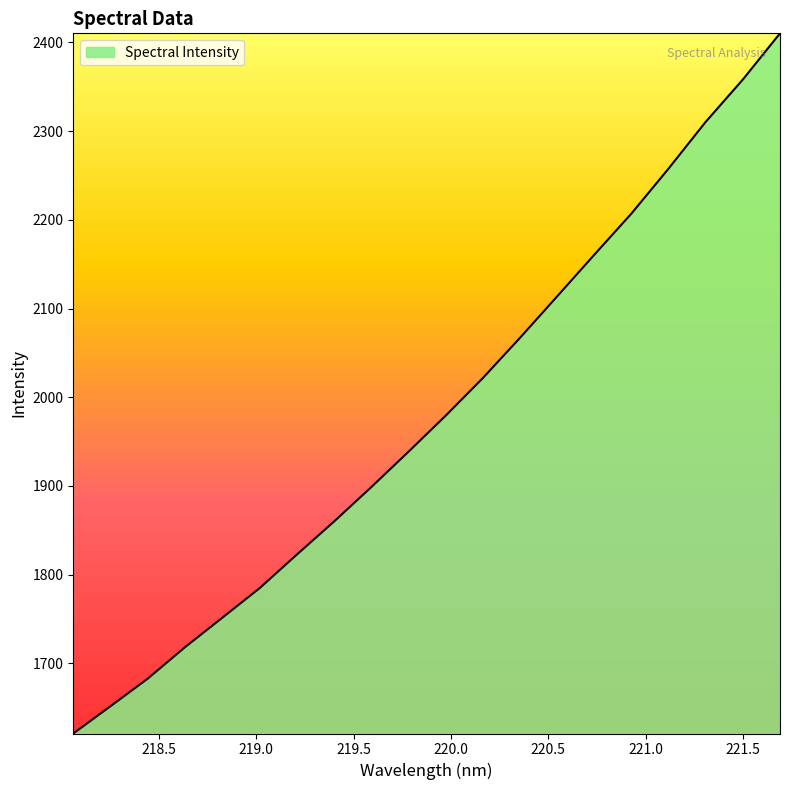

What is the greatest value displayed?

2410.3